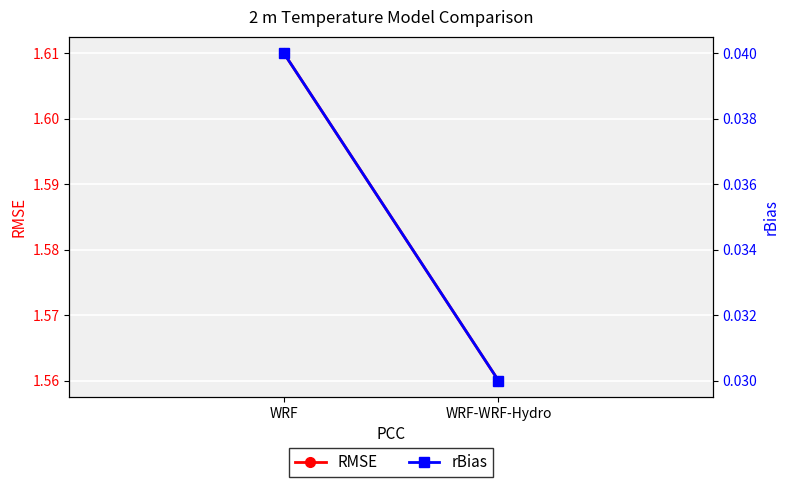

What is the label of the 1st point from the right?

WRF-WRF-Hydro